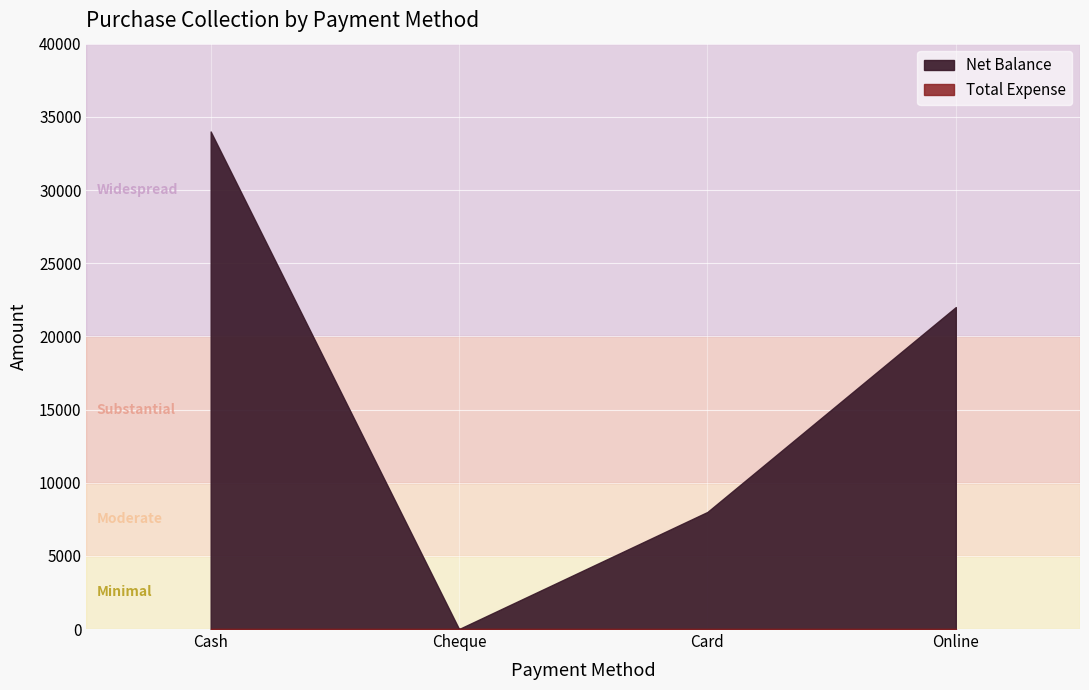

What are all the series names shown in the legend?

Net Balance, Total Expense